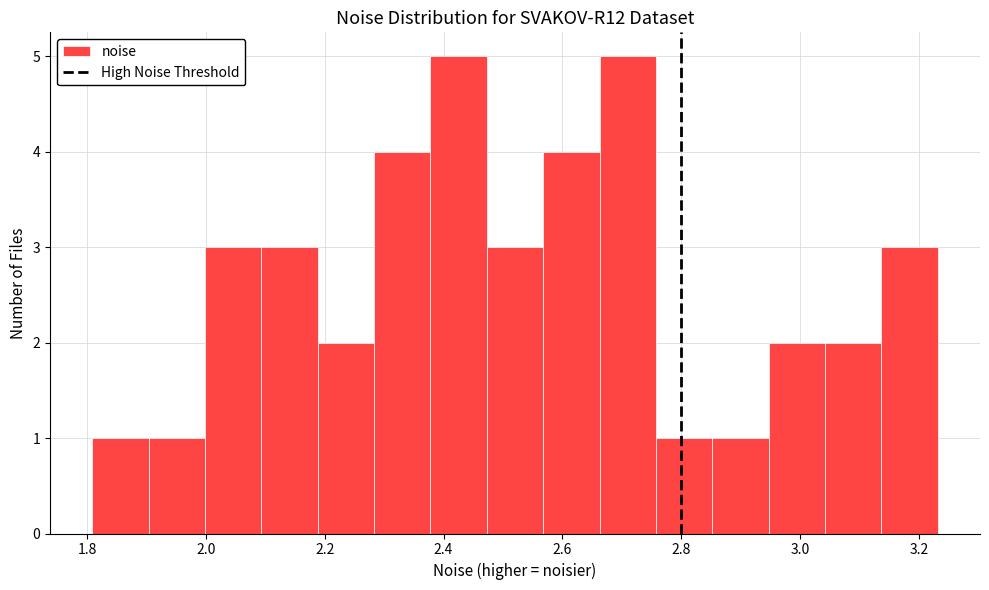

Reading left to right, list every bar in this chart as the range it spans on the x-axis followed by its height. Neither the bar edges nor the heights are printed on the chart, so give them approximately, as read against the axes.

1.80 to 1.90: 1
1.90 to 2.00: 1
2.00 to 2.10: 3
2.10 to 2.18: 3
2.18 to 2.28: 2
2.28 to 2.38: 4
2.38 to 2.48: 5
2.48 to 2.56: 3
2.56 to 2.66: 4
2.66 to 2.76: 5
2.76 to 2.86: 1
2.86 to 2.94: 1
2.94 to 3.04: 2
3.04 to 3.14: 2
3.14 to 3.24: 3